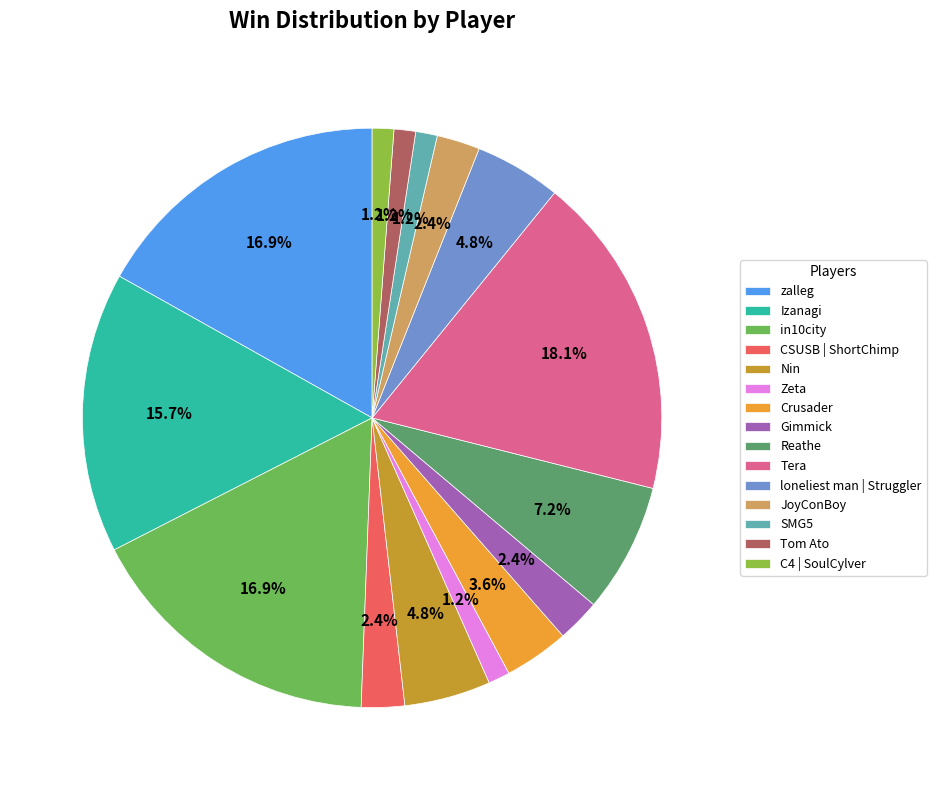

Which category has the biggest portion of the pie?

Tera